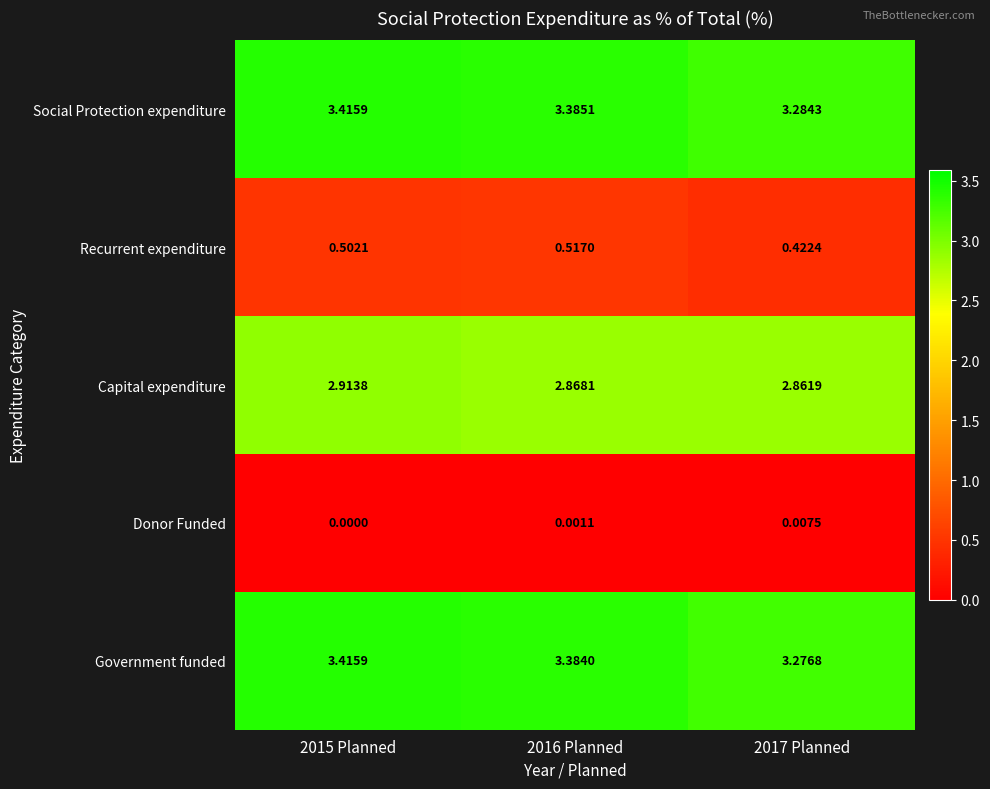

Rank the series at 2017 Planned from highest to lowest value.

Social Protection expenditure, Government funded, Capital expenditure, Recurrent expenditure, Donor Funded